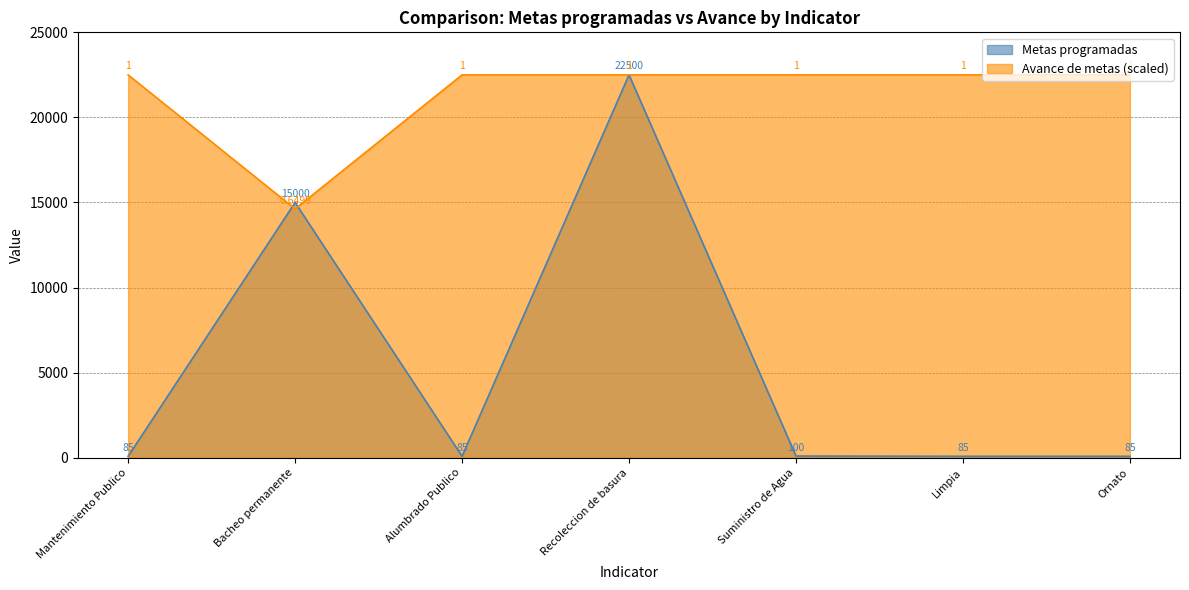

What is the sum of the Avance de metas values at Limpia and Bacheo permanente?

37122.8